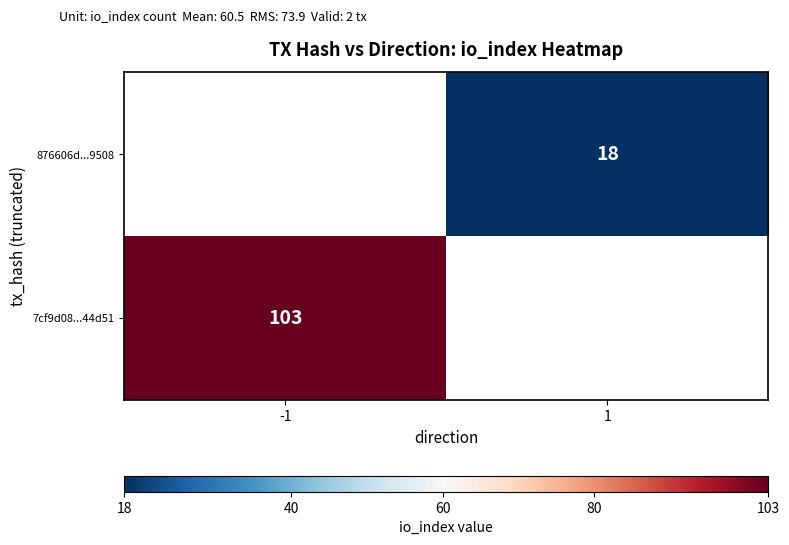

True or false: 7cf9d08...44d51 has a value of 103 at -1.

True